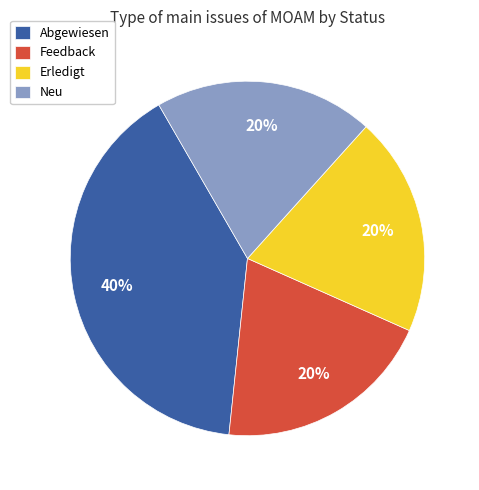

True or false: Neu accounts for 20% of the total.

True